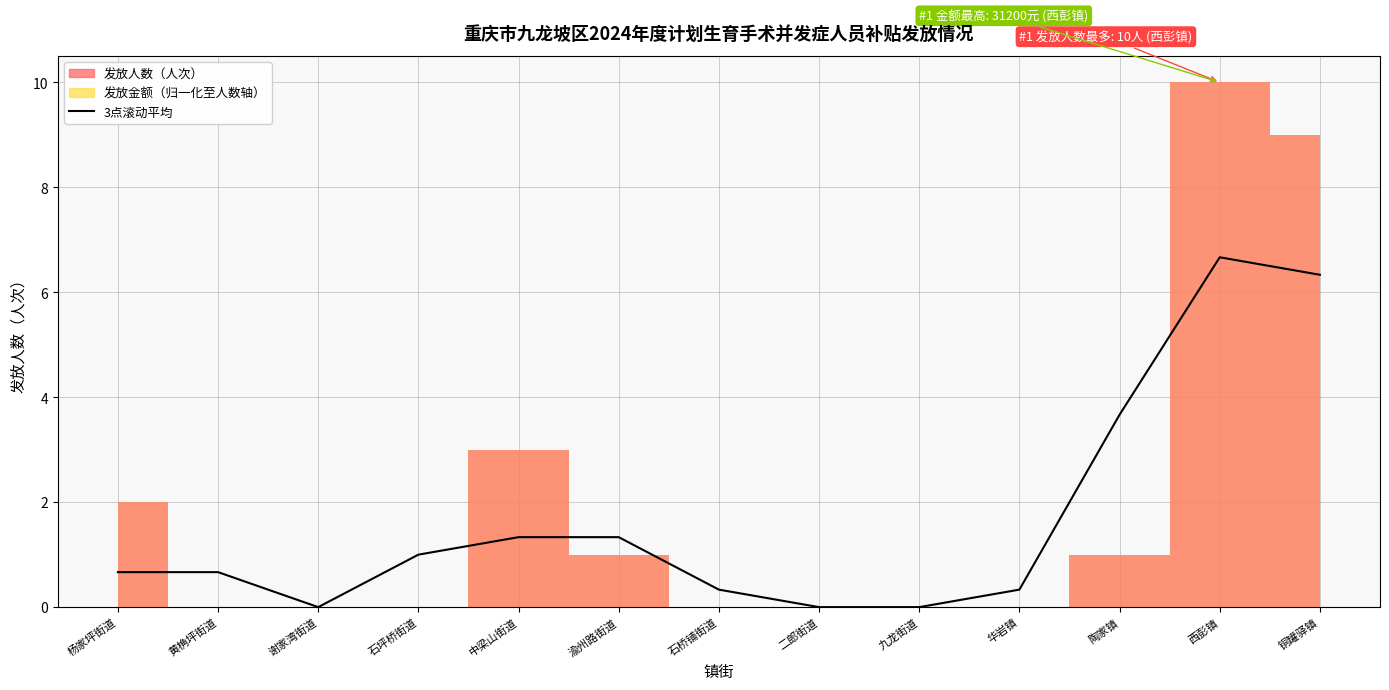

What position from the right is 中梁山街道?

9